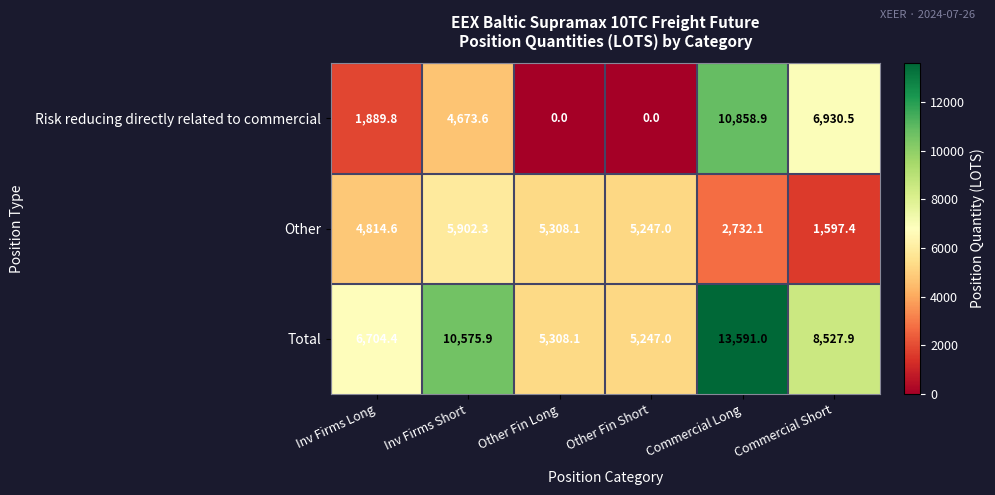

At which label is Total closest to 9419?

Commercial Short